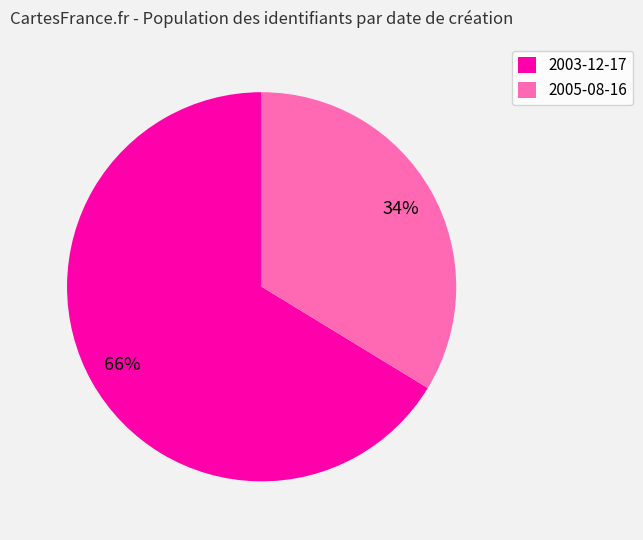

Rank the categories by value from lowest to highest.

2005-08-16, 2003-12-17